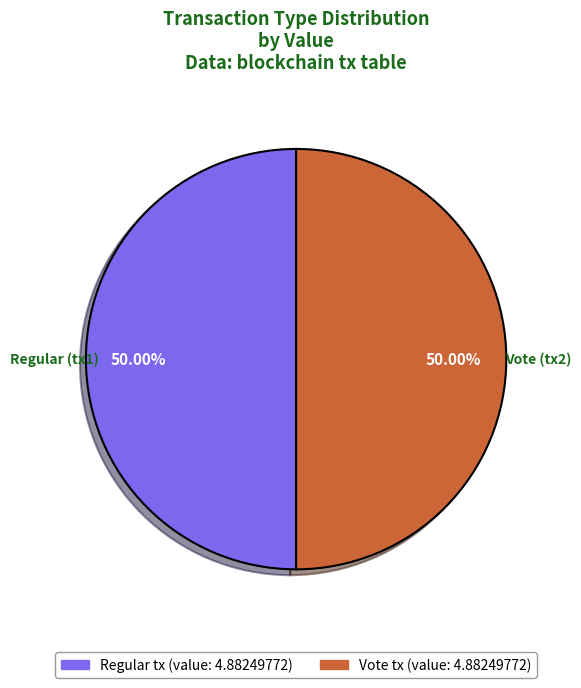

The Regular slice represents 13% of the pie. True or false?

False